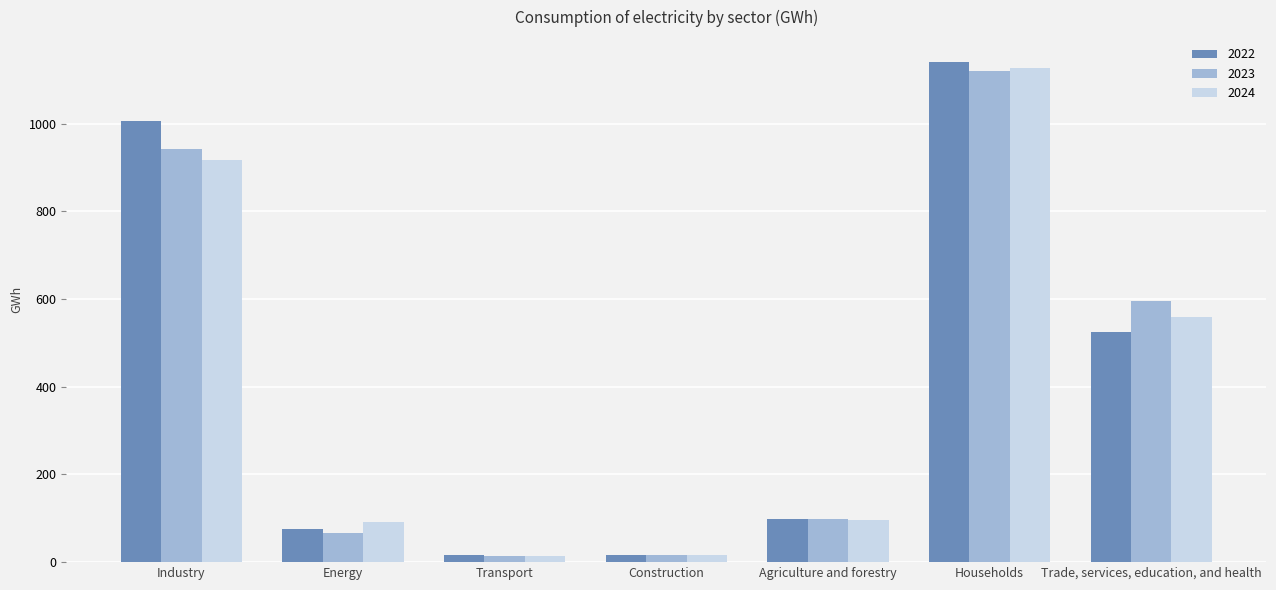

What is the smallest value displayed?

14.6